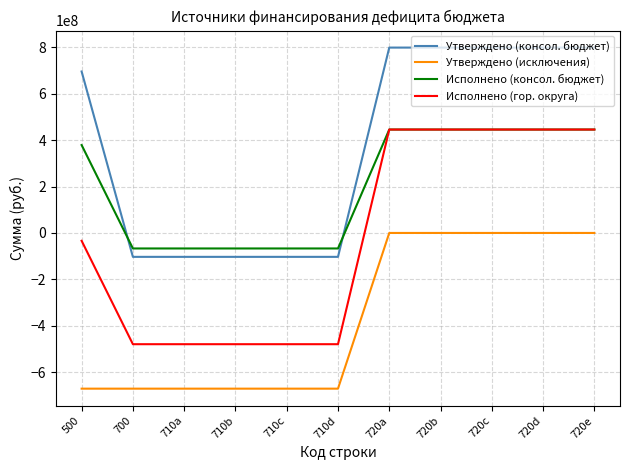

What is the minimum value shown in the chart?

-670423935.5